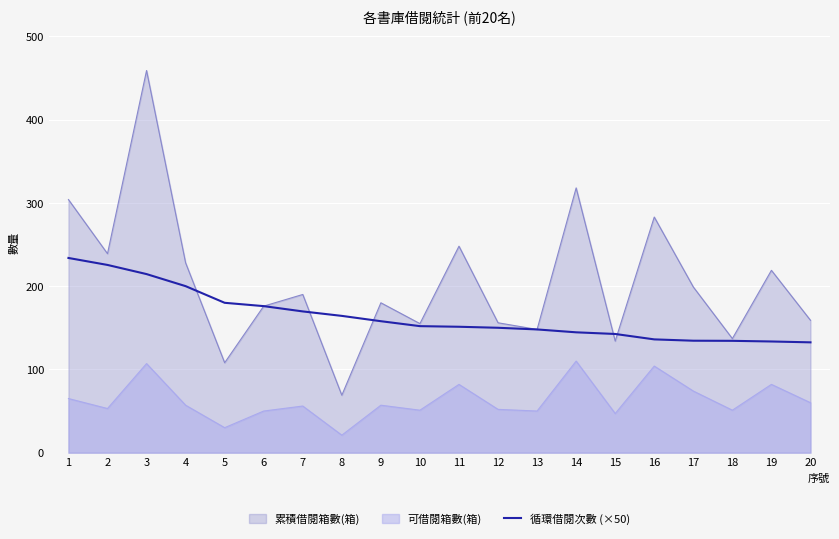

What is the sum of all values?

3280.8